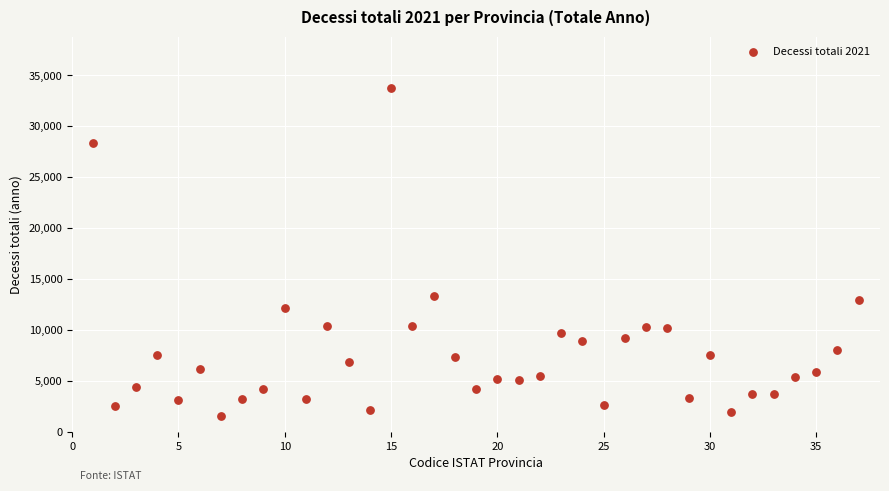

What Y value in the scatter plot is closest to 17631?

13358